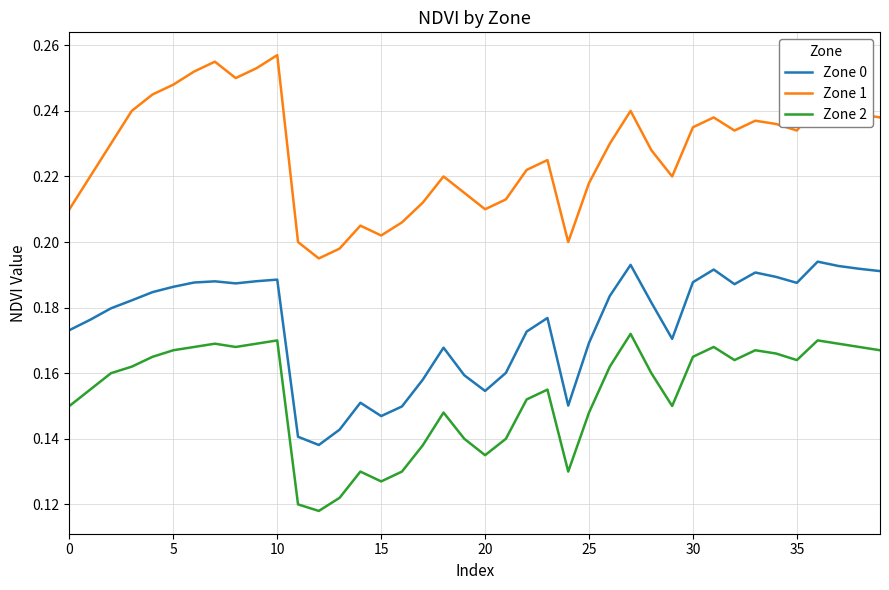

True or false: Zone 1 and Zone 2 intersect in this chart.

False